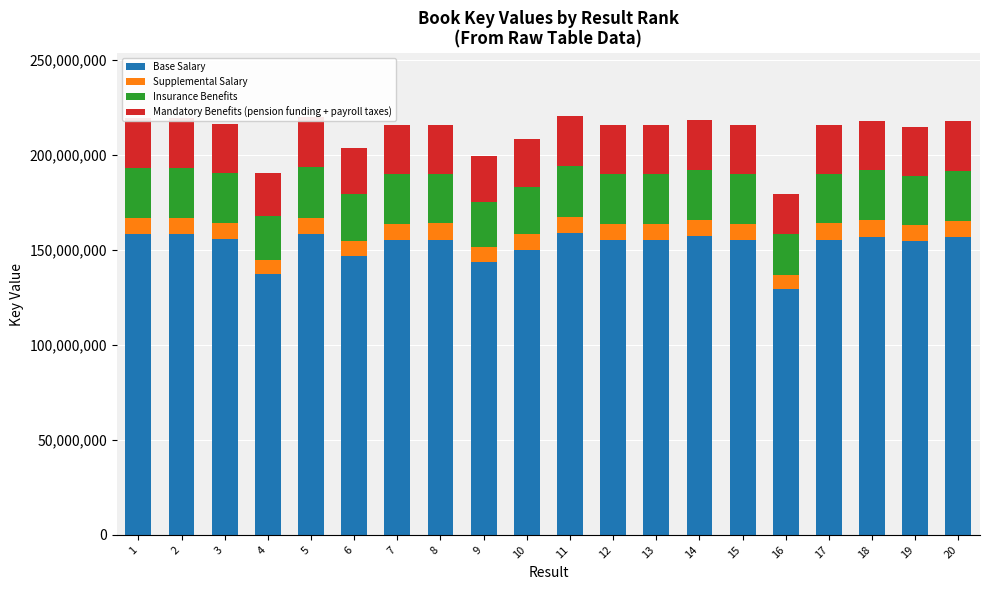

What is the total value across all series at 7?

215684672.0